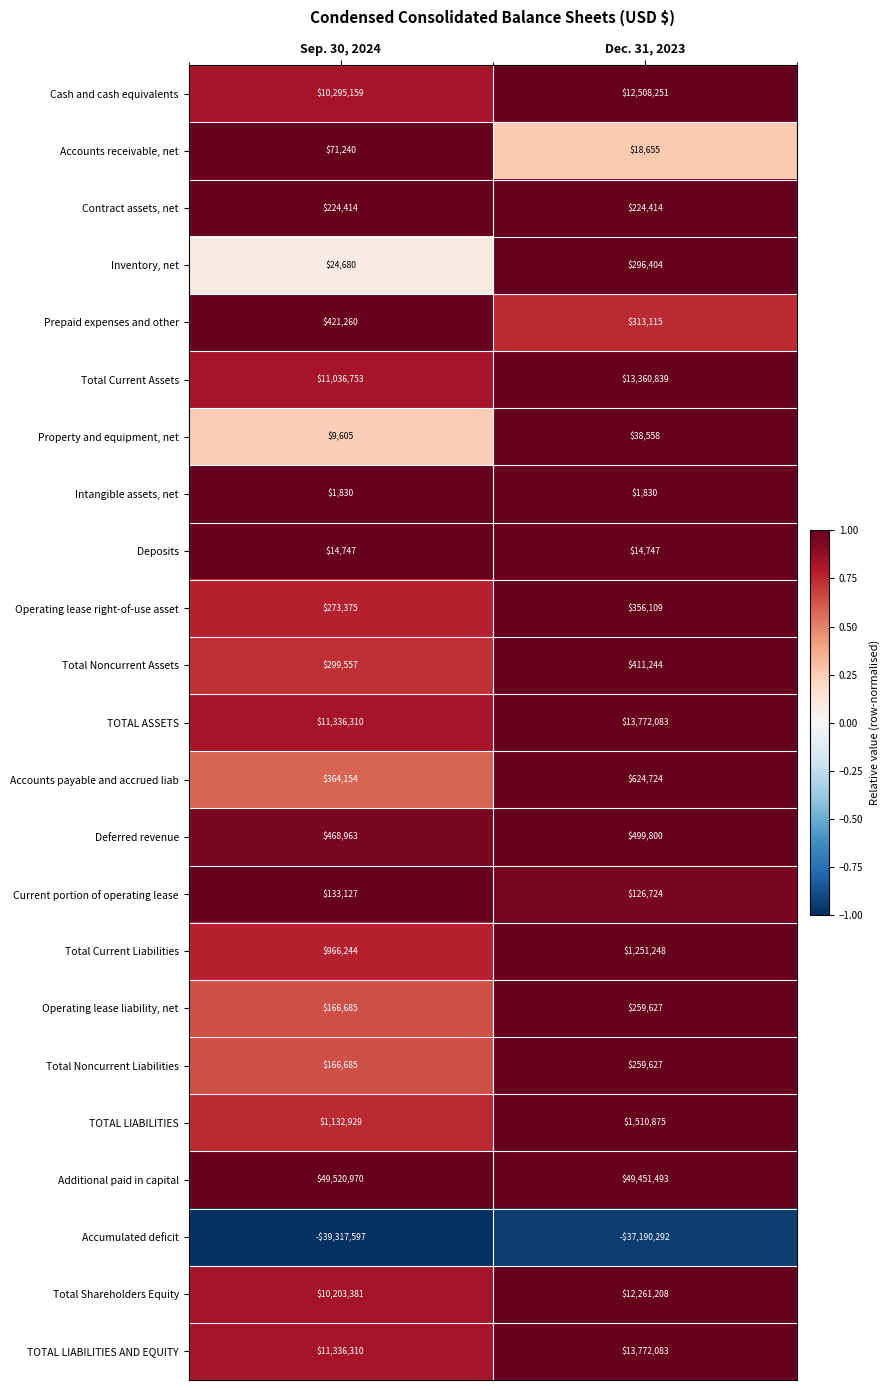

What is the average value of the Prepaid expenses and other series?

367188